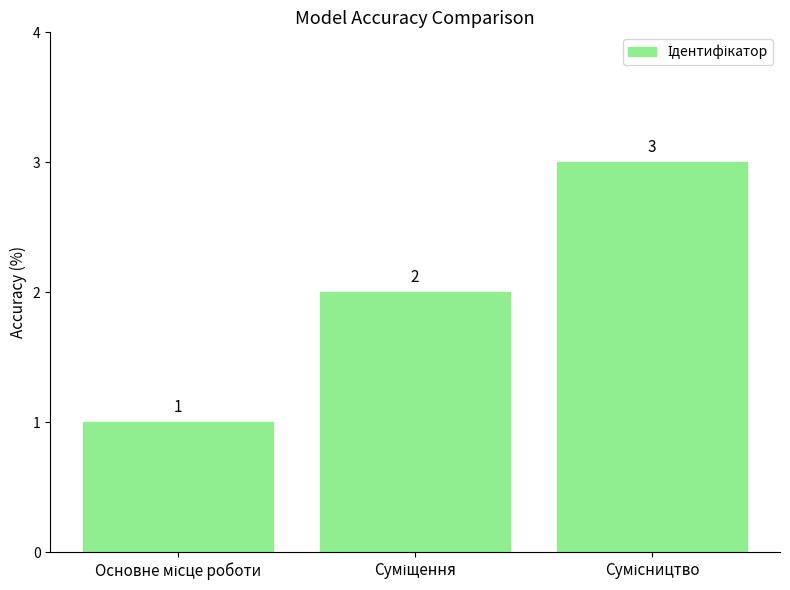

What is the average value?

2